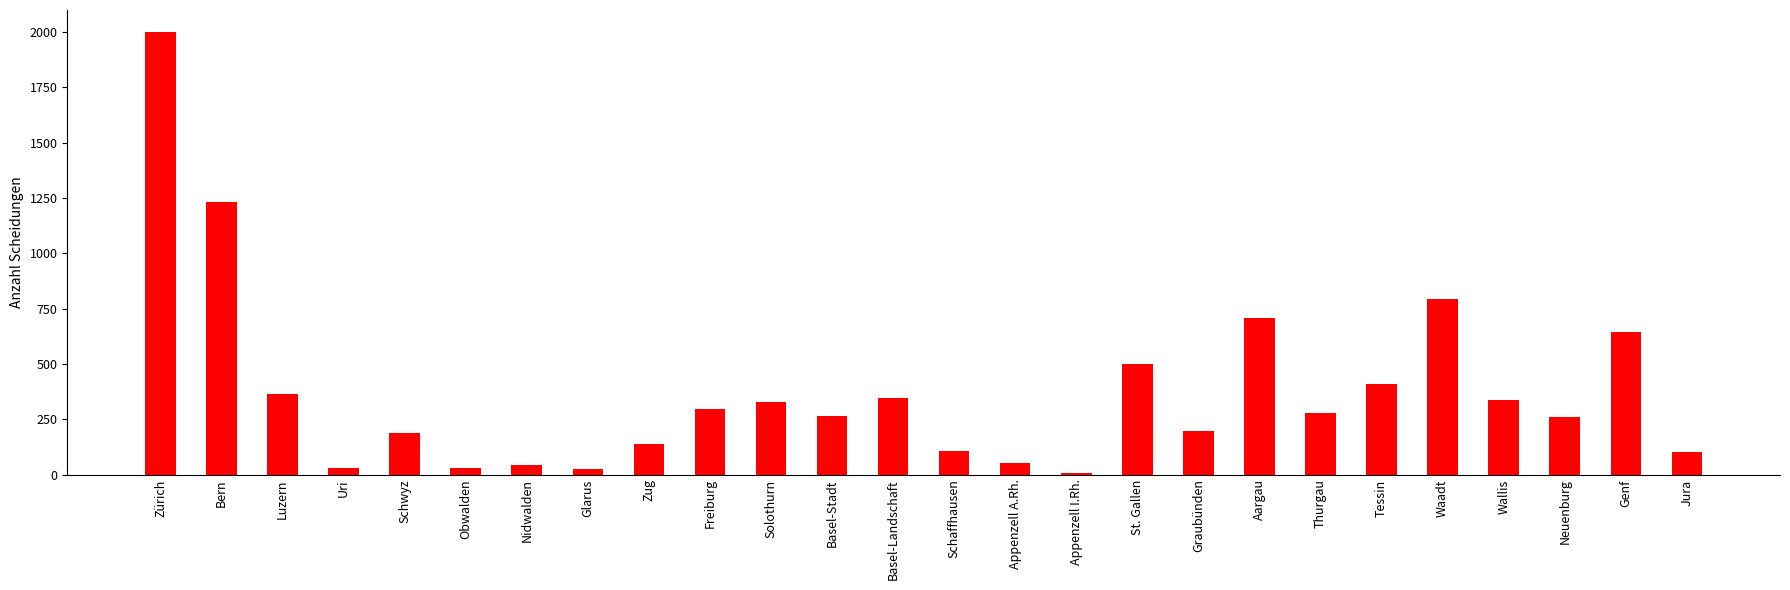

What is the smallest value displayed?

8